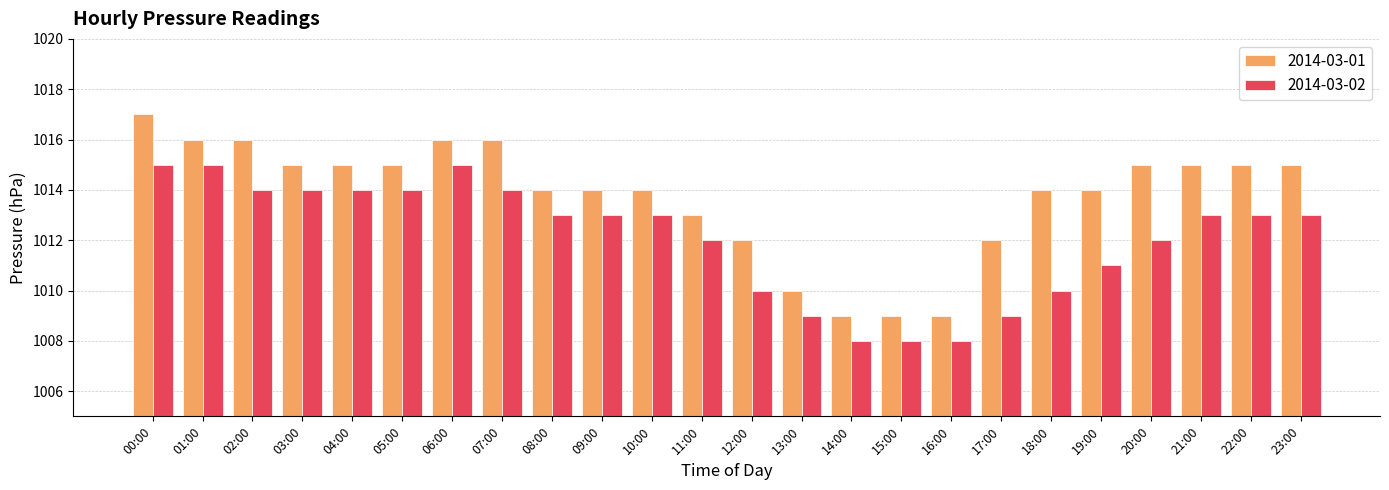

What is the total value across all series at 22:00?

2028